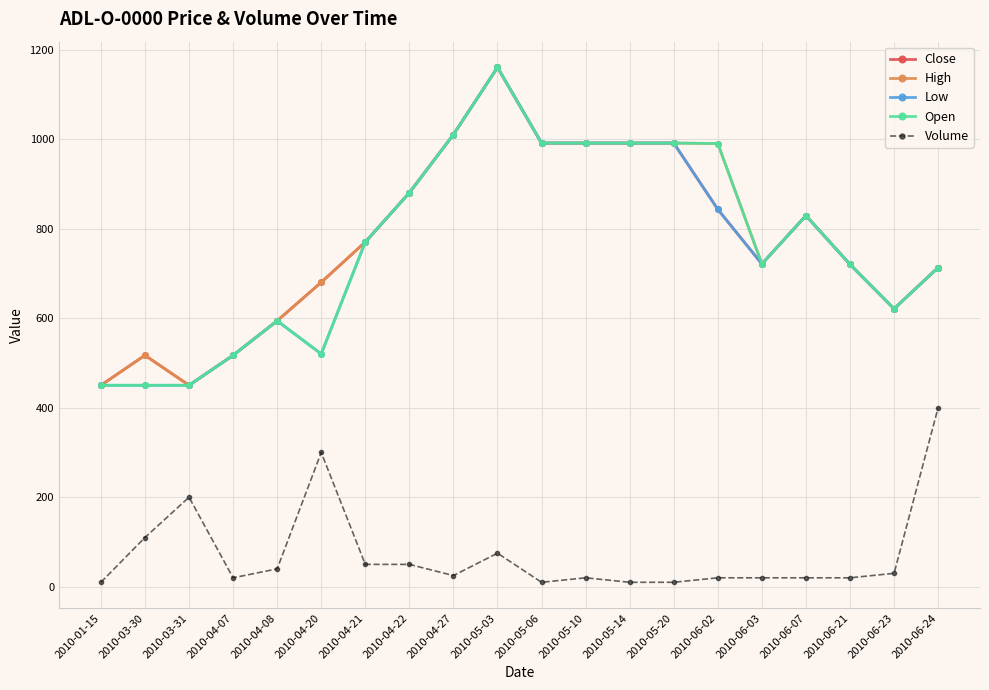

Is it true that Open equals 450 at 2010-03-31?

True